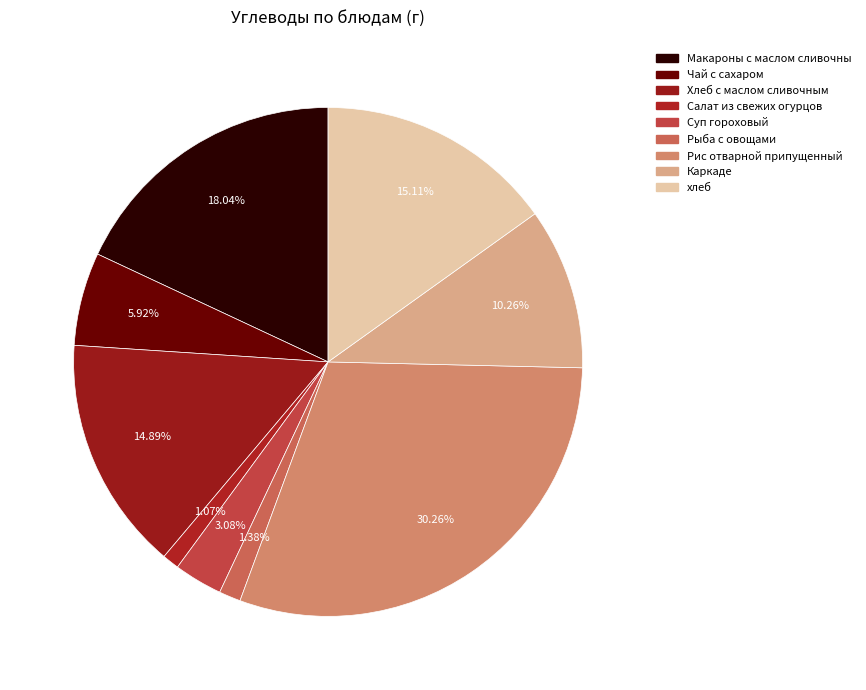

Rank the categories by value from highest to lowest.

Рис отварной припущенный, Макароны с маслом сливочны, хлеб, Хлеб с маслом сливочным, Каркаде, Чай с сахаром, Суп гороховый, Рыба с овощами, Салат из свежих огурцов